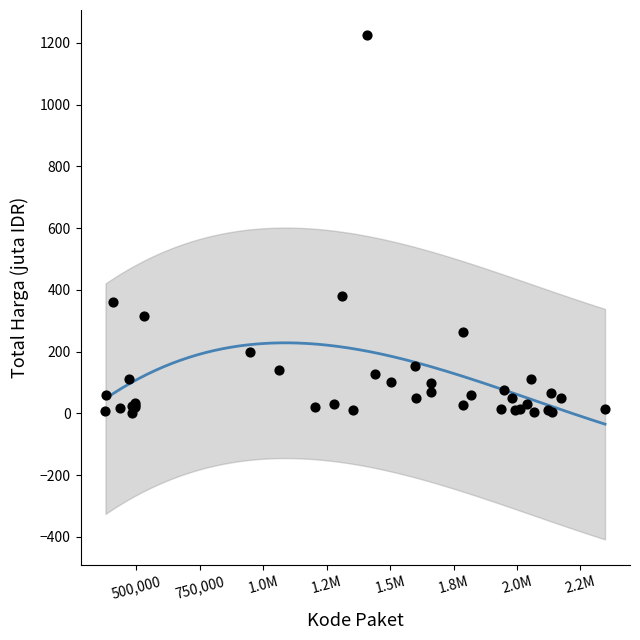

What Y value in the scatter plot is closest to 613?

379.1